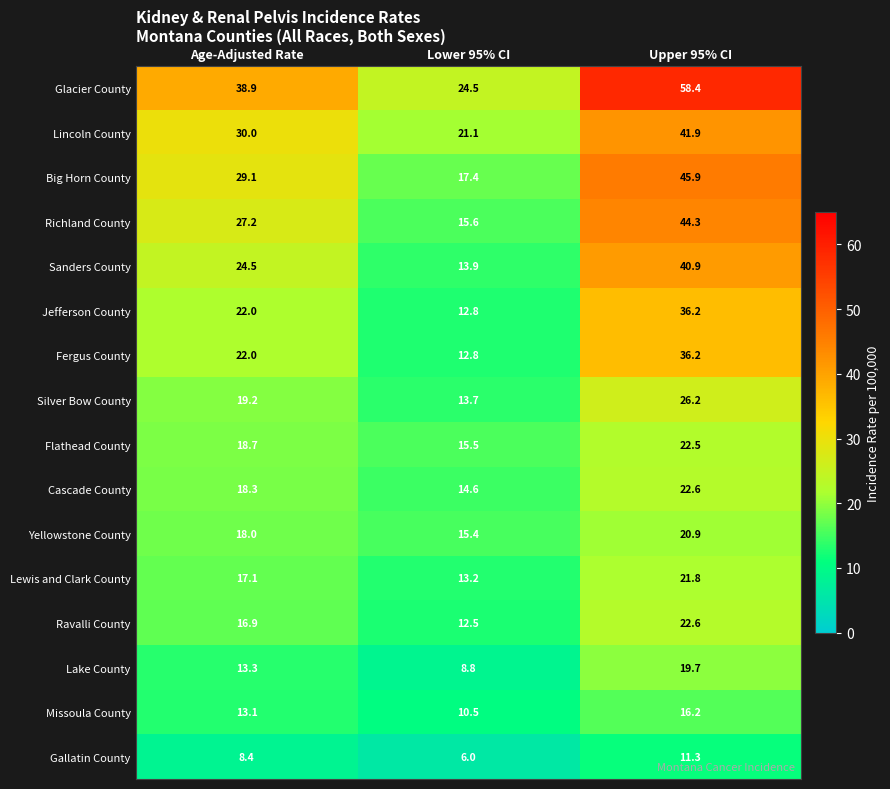

At which label does Sanders County first exceed 24?

Age-Adjusted Rate